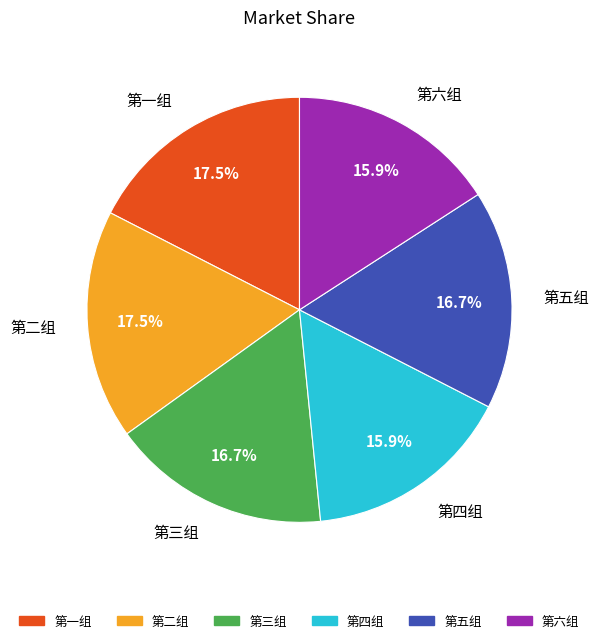

To the nearest percent, what is the difference between the 第三组 and 第六组 slice percentages?

1%